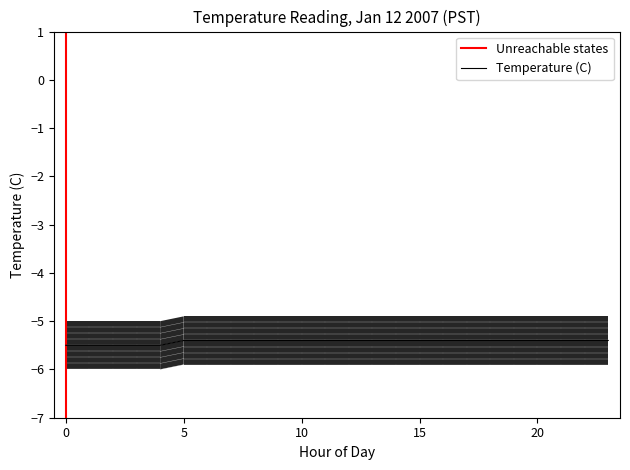

Reading right to left, transcribe all the data shown in this chart.

-5.4	-5.4	-5.4	-5.4	-5.4	-5.4	-5.4	-5.4	-5.4	-5.4	-5.4	-5.4	-5.4	-5.4	-5.4	-5.4	-5.4	-5.4	-5.4	-5.5	-5.5	-5.5	-5.5	-5.5